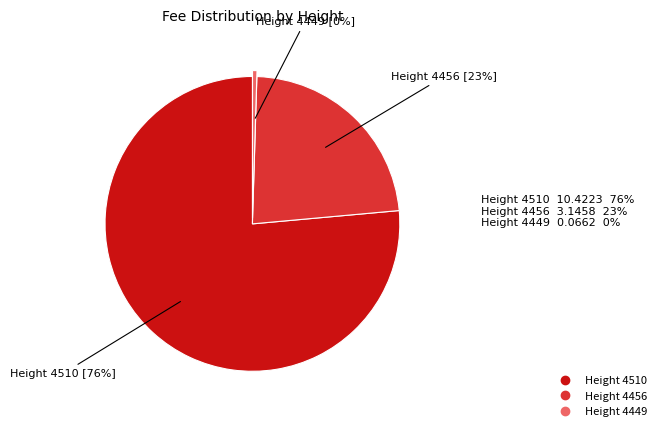

To the nearest percent, what is the average slice percentage?

33%